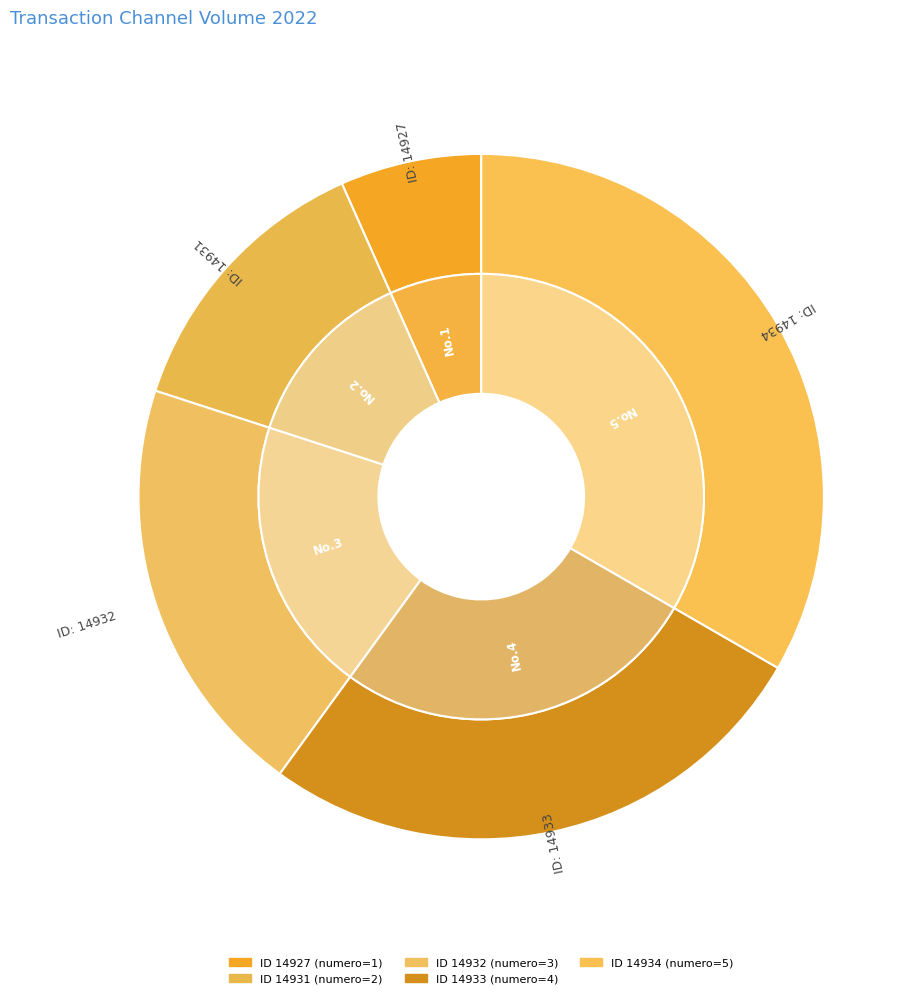

To the nearest percent, what is the combined percentage of 14931 and 14927?

20%